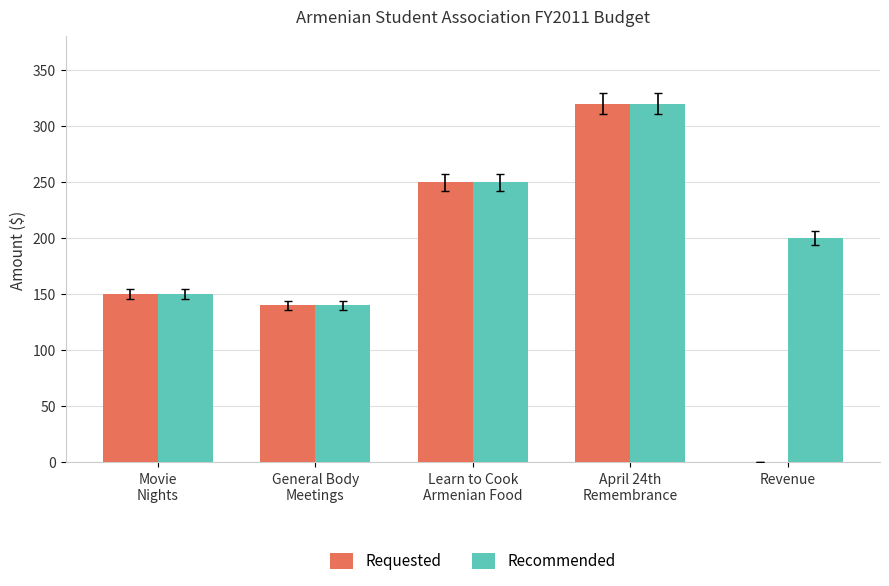

The Requested series shows 131 at Revenue. True or false?

False